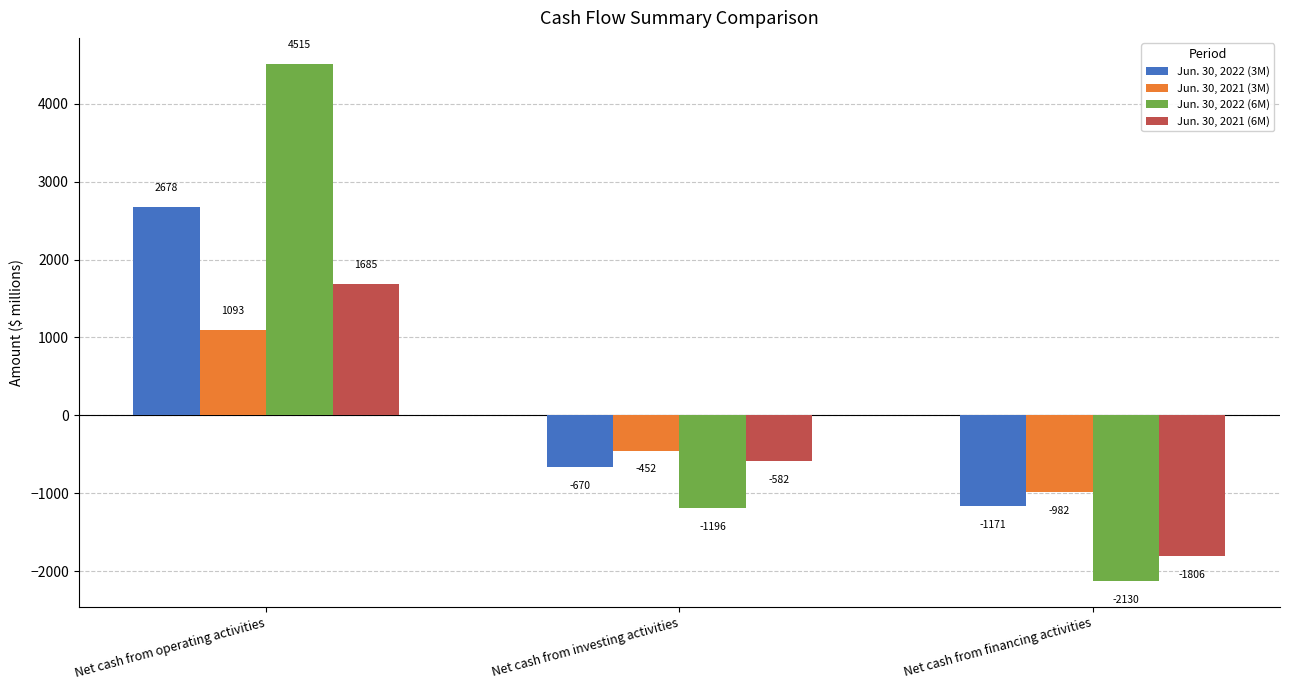

What is the spread (max minus min) of values at Net cash from financing activities?

1148